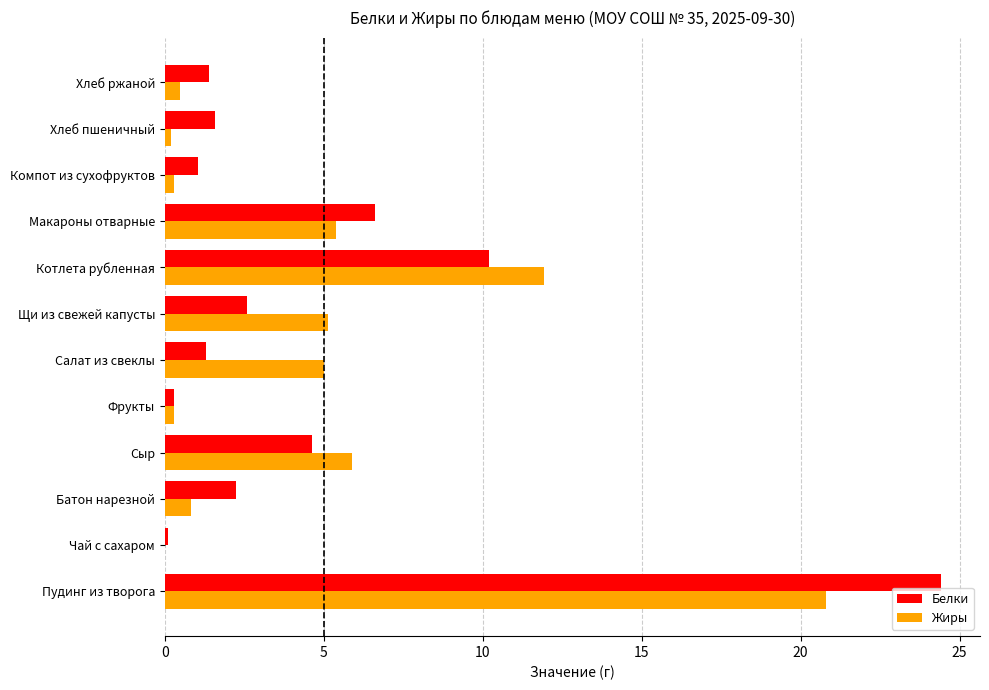

At which category is the sum across all series the highest?

Пудинг из творога